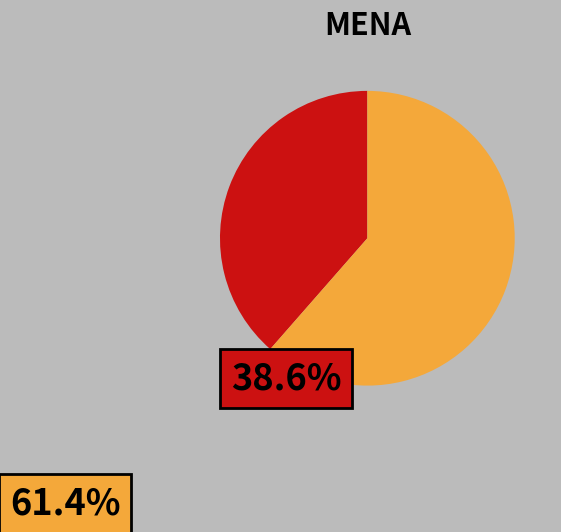

Does any single category account for the majority?

Yes